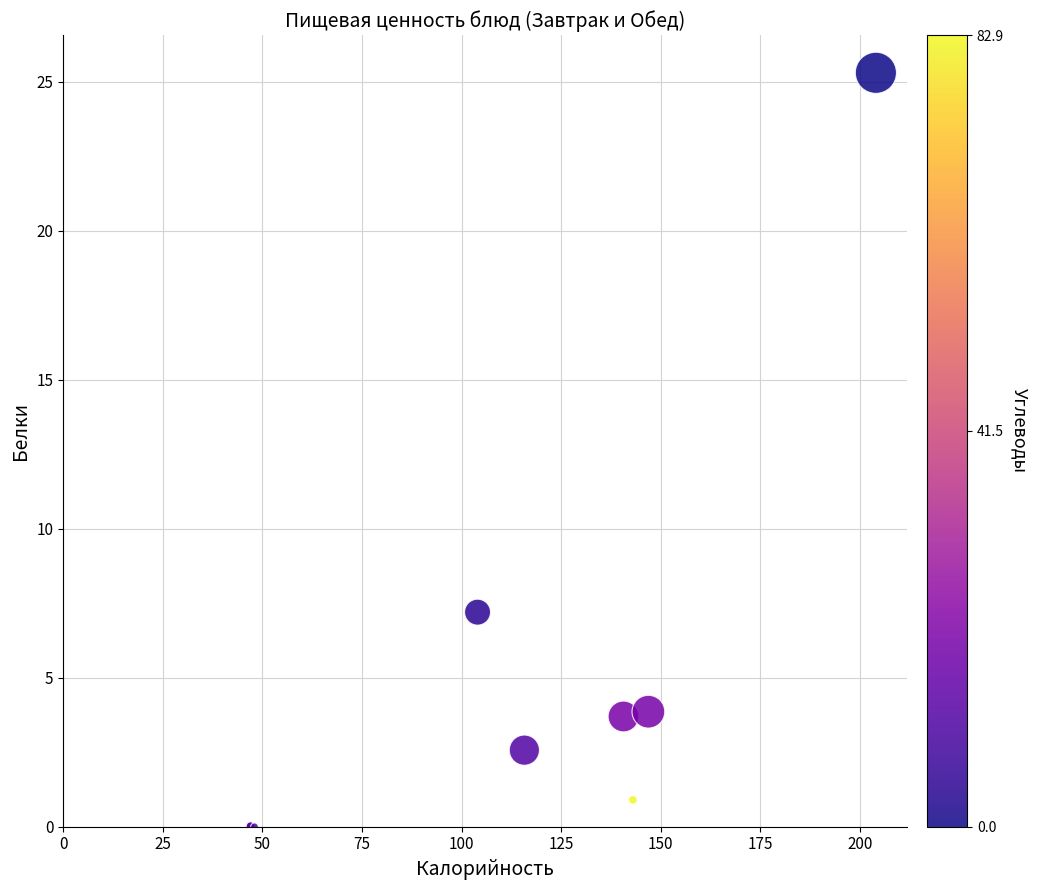

What Y value in the scatter plot is closest to 12?

7.2